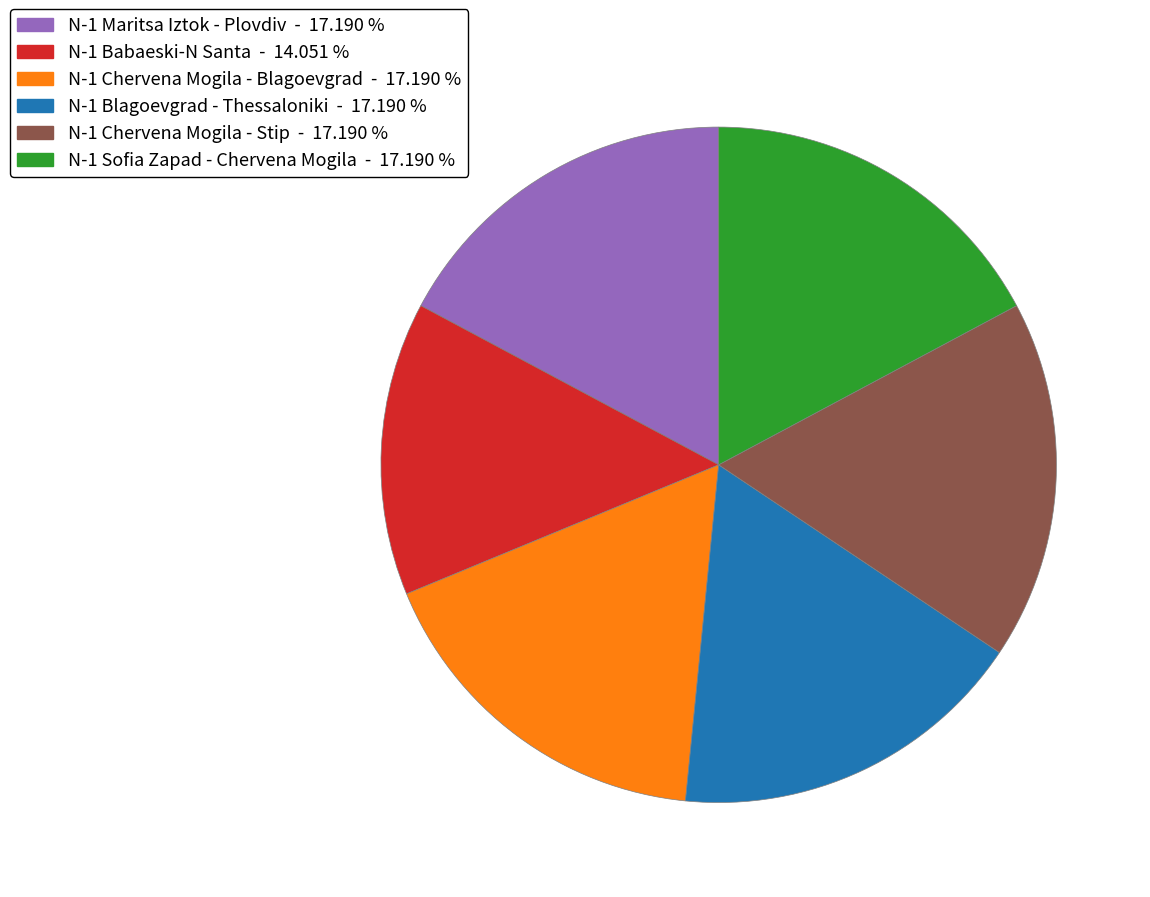

Does any single category account for the majority?

No